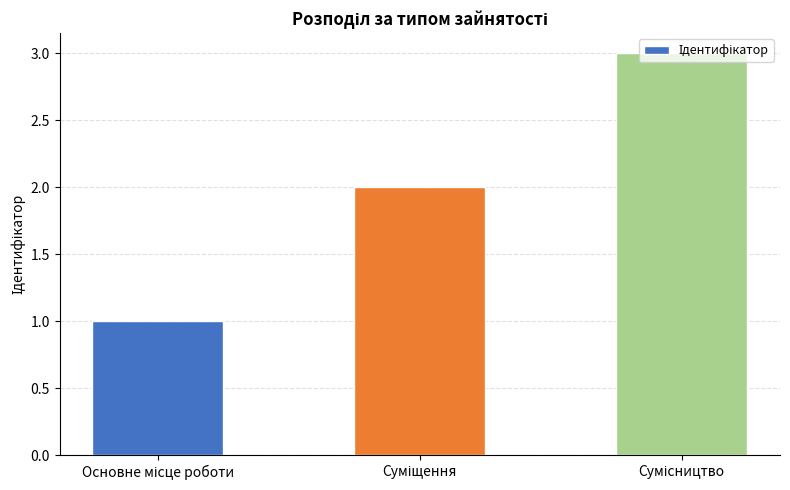

What is the sum of all values?

6